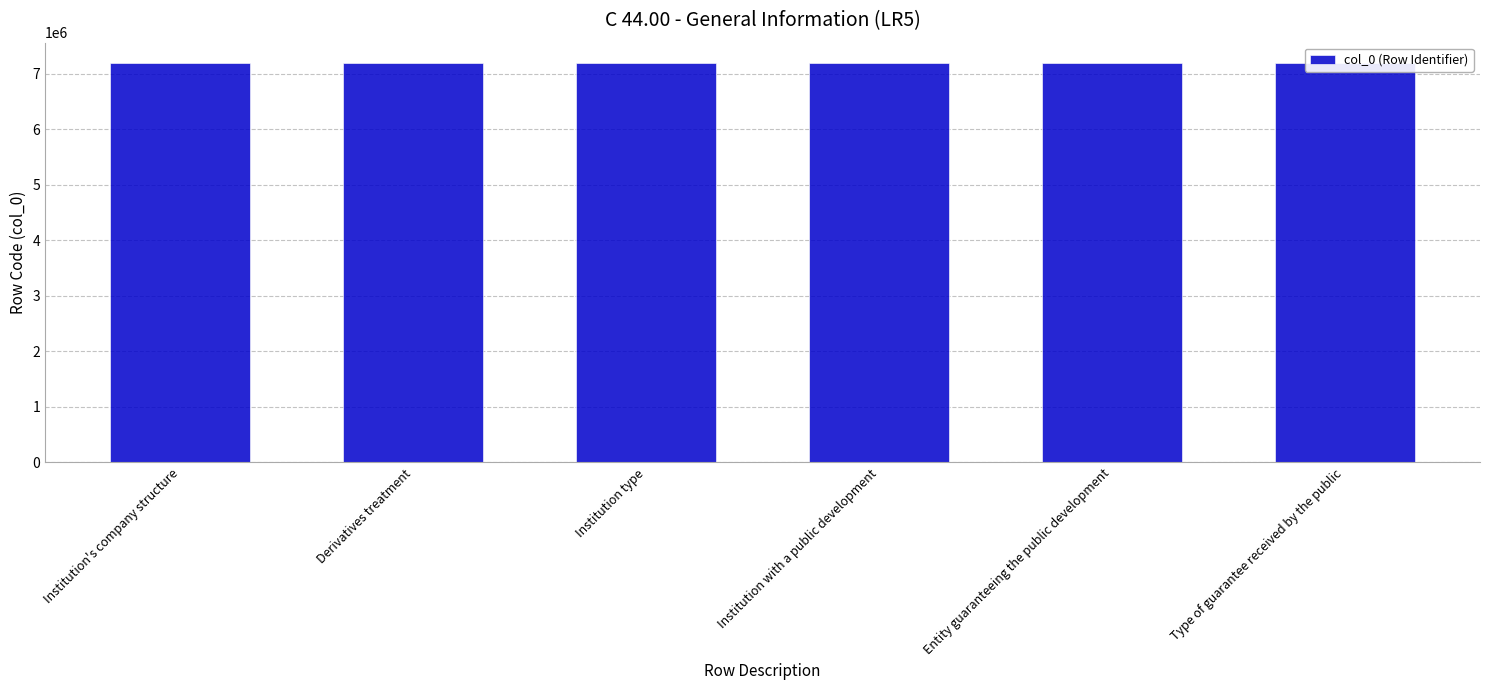

Is it true that the value at Entity guaranteeing the public development is 3993337?

False